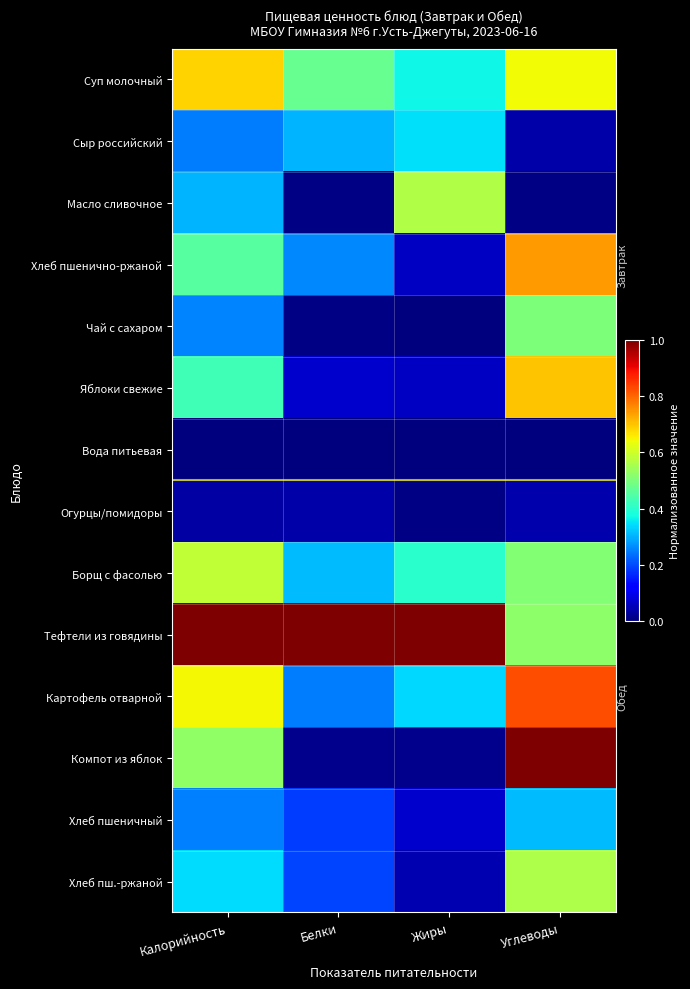

Reading left to right, list all the values displayed in this chart.

Суп молочный: Калорийность=0.7	Белки=0.5	Жиры=0.4	Углеводы=0.6
Сыр российский: Калорийность=0.2	Белки=0.3	Жиры=0.3	Углеводы=0.0
Масло сливочное: Калорийность=0.3	Белки=0.0	Жиры=0.6	Углеводы=0.0
Хлеб пшенично-ржаной: Калорийность=0.5	Белки=0.3	Жиры=0.1	Углеводы=0.7
Чай с сахаром: Калорийность=0.3	Белки=0.0	Жиры=0.0	Углеводы=0.5
Яблоки свежие: Калорийность=0.4	Белки=0.1	Жиры=0.1	Углеводы=0.7
Вода питьевая: Калорийность=0.0	Белки=0.0	Жиры=0.0	Углеводы=0.0
Огурцы/помидоры: Калорийность=0.0	Белки=0.0	Жиры=0.0	Углеводы=0.0
Борщ с фасолью: Калорийность=0.6	Белки=0.3	Жиры=0.4	Углеводы=0.5
Тефтели из говядины: Калорийность=1.0	Белки=1.0	Жиры=1.0	Углеводы=0.5
Картофель отварной: Калорийность=0.6	Белки=0.2	Жиры=0.3	Углеводы=0.8
Компот из яблок: Калорийность=0.5	Белки=0.0	Жиры=0.0	Углеводы=1.0
Хлеб пшеничный: Калорийность=0.3	Белки=0.2	Жиры=0.1	Углеводы=0.3
Хлеб пш.-ржаной: Калорийность=0.3	Белки=0.2	Жиры=0.0	Углеводы=0.6